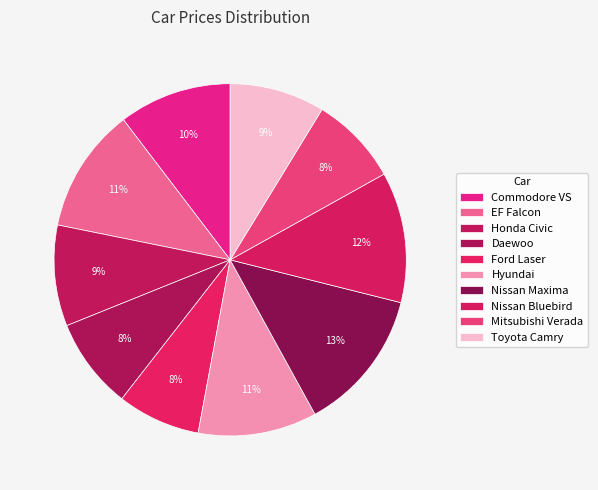

Is it true that Honda Civic is 18% of the pie?

False